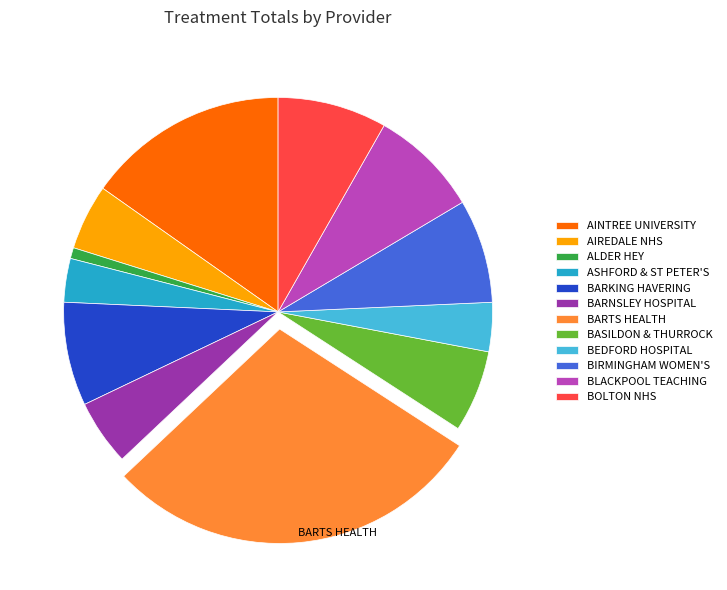

Is there a majority slice in this chart?

No